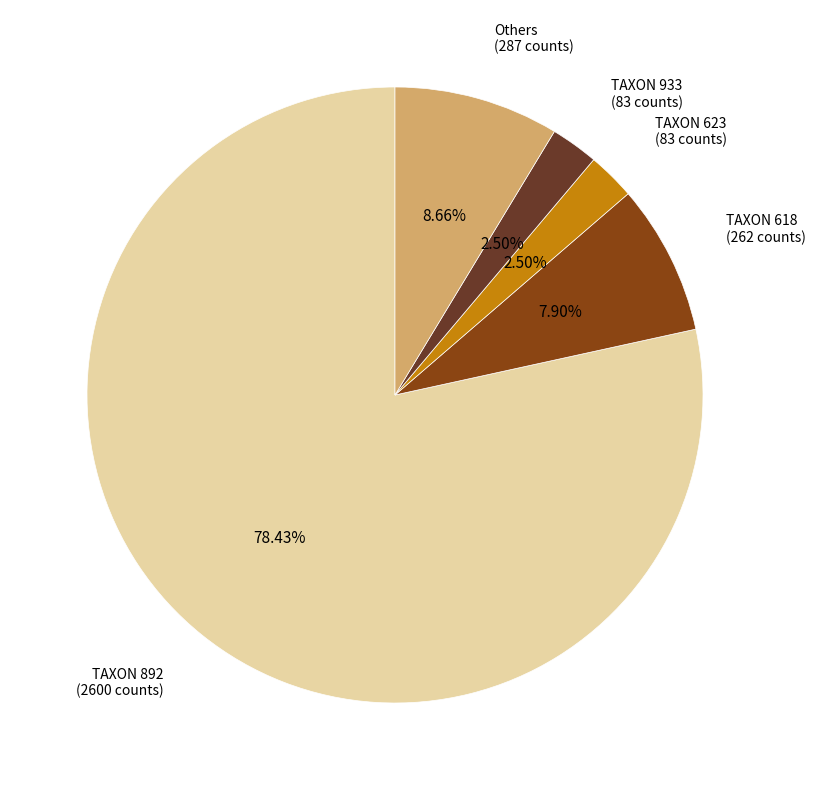

Approximately how many times larger is the value at TAXON 623 compared to TAXON 933?

1.0